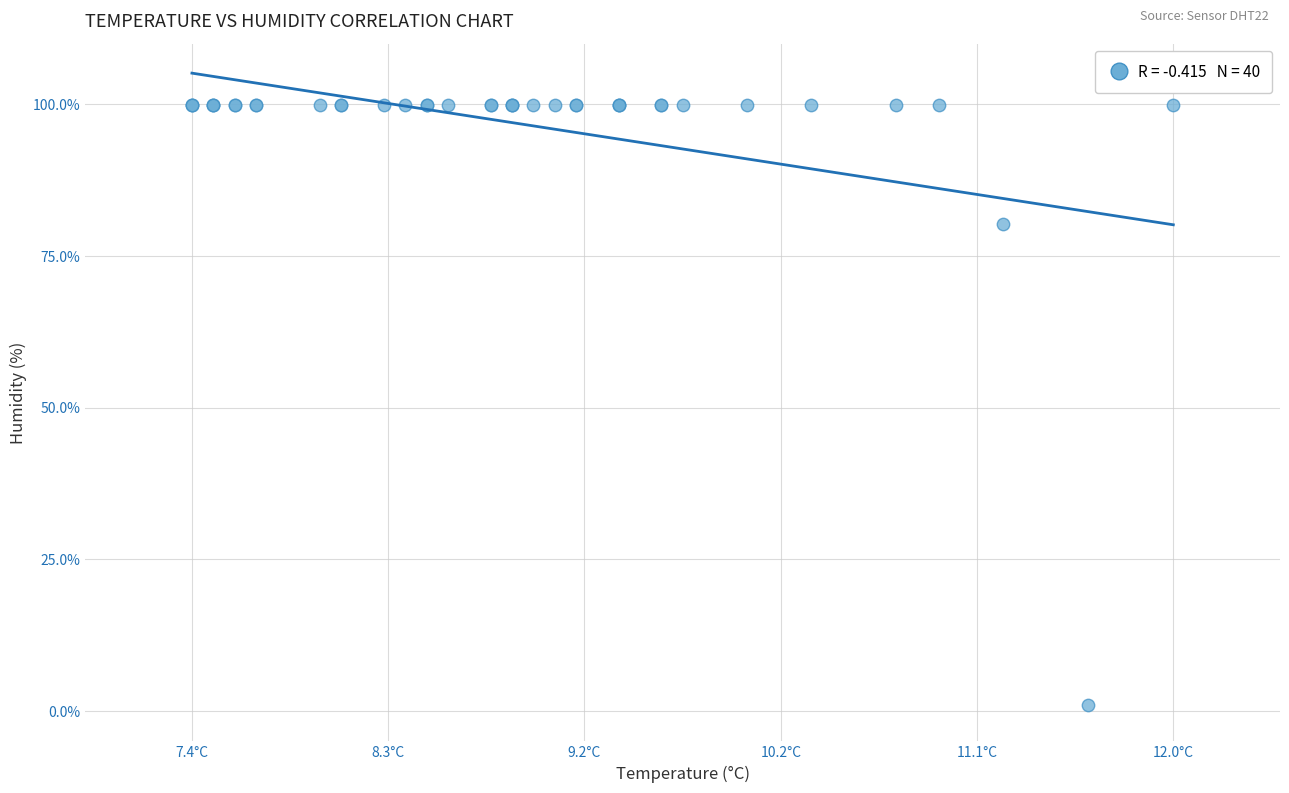

What Y value in the scatter plot is closest to 50?

80.3